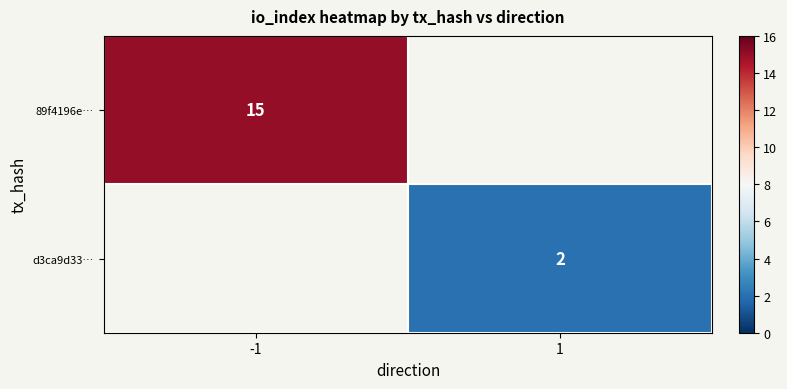

The d3ca9d33… series shows 2 at 1. True or false?

True